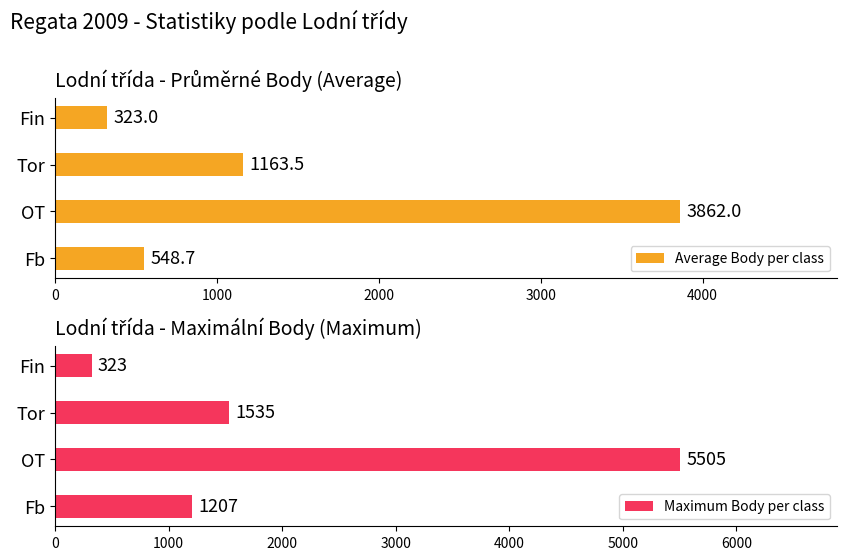

Read the Average Body per class value at Fin.

323.0